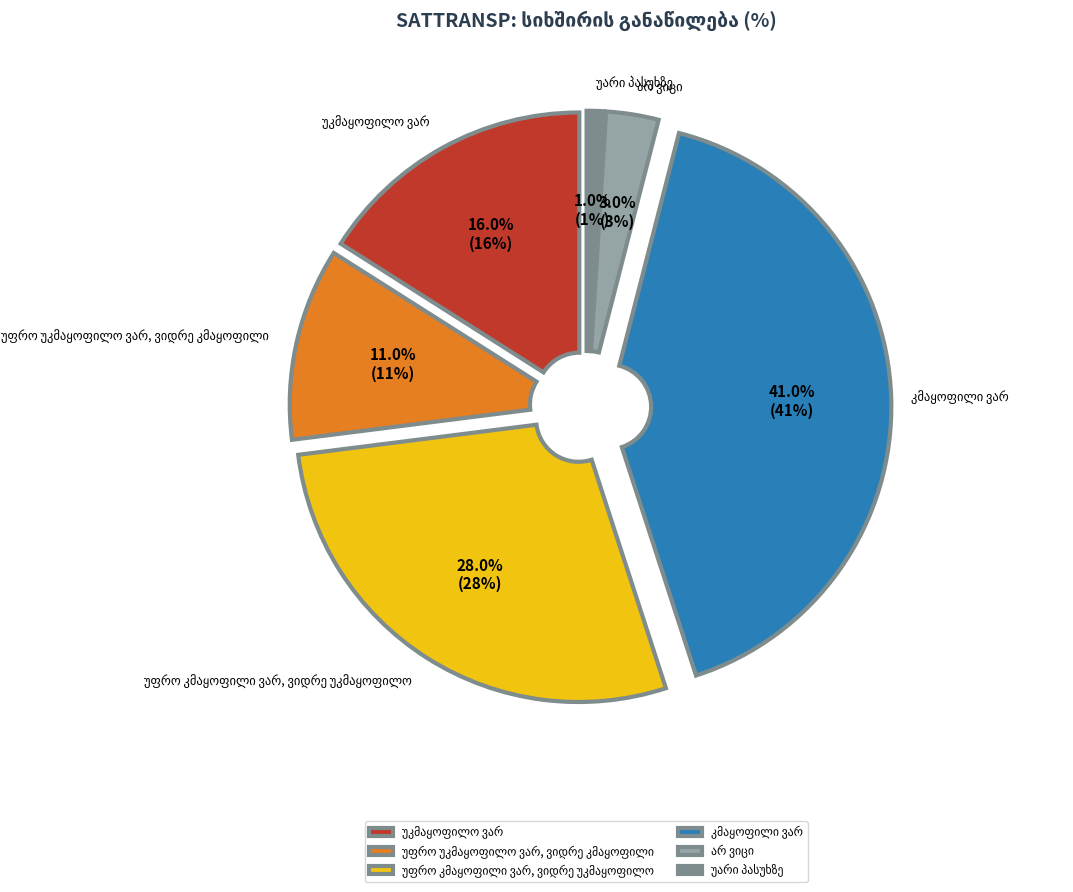

To the nearest percent, what percentage of the pie is უფრო უკმაყოფილო ვარ, ვიდრე კმაყოფილი?

11%